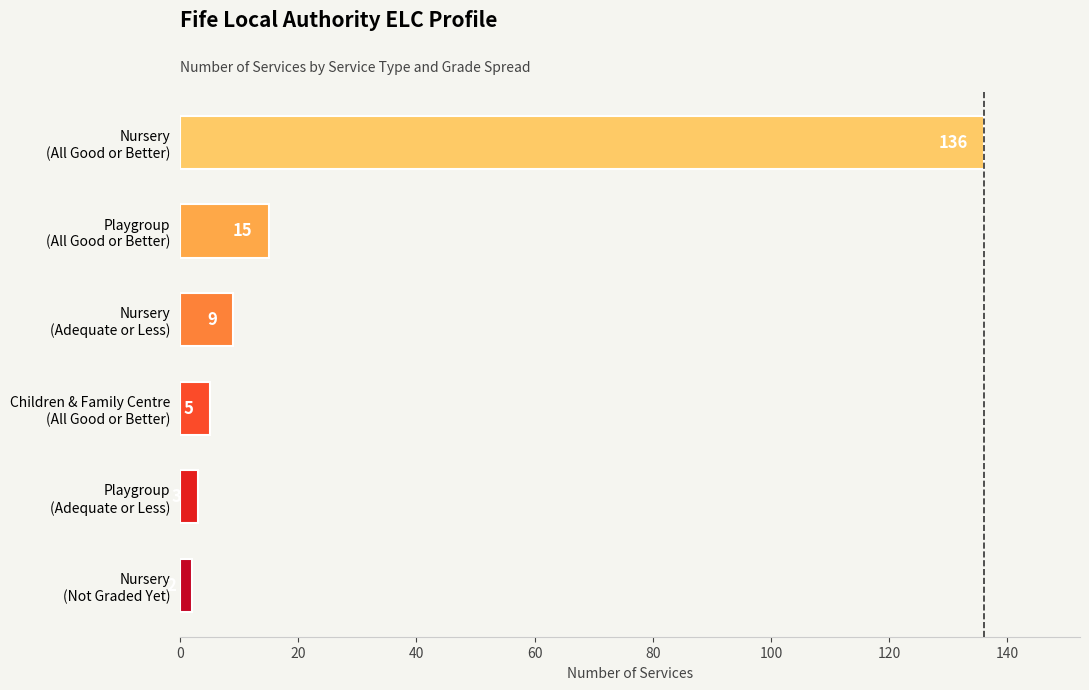

What is the greatest value displayed?

136